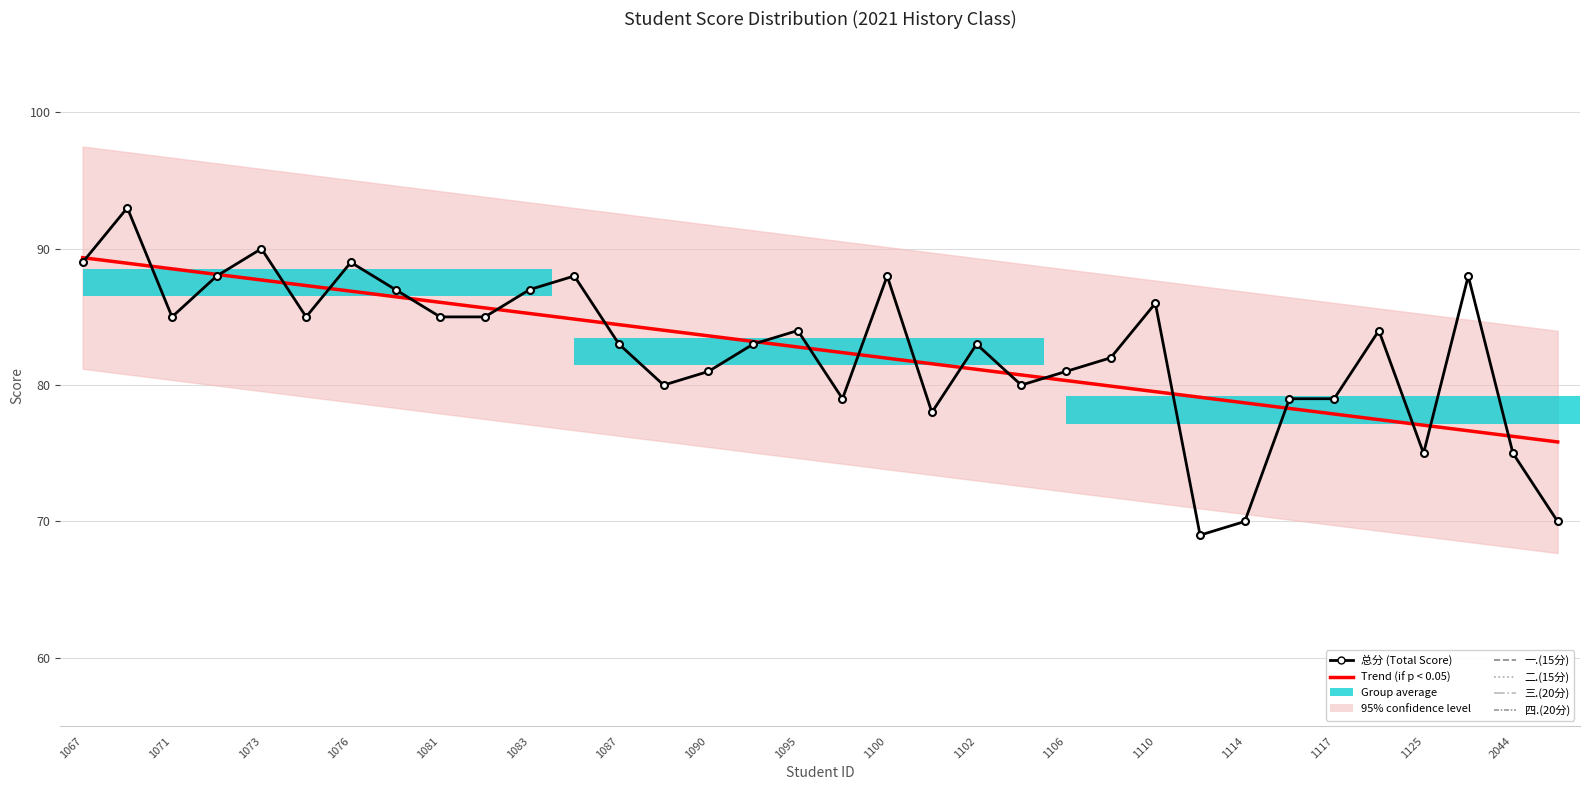

At how many categories does at least one series exceed 54?

34